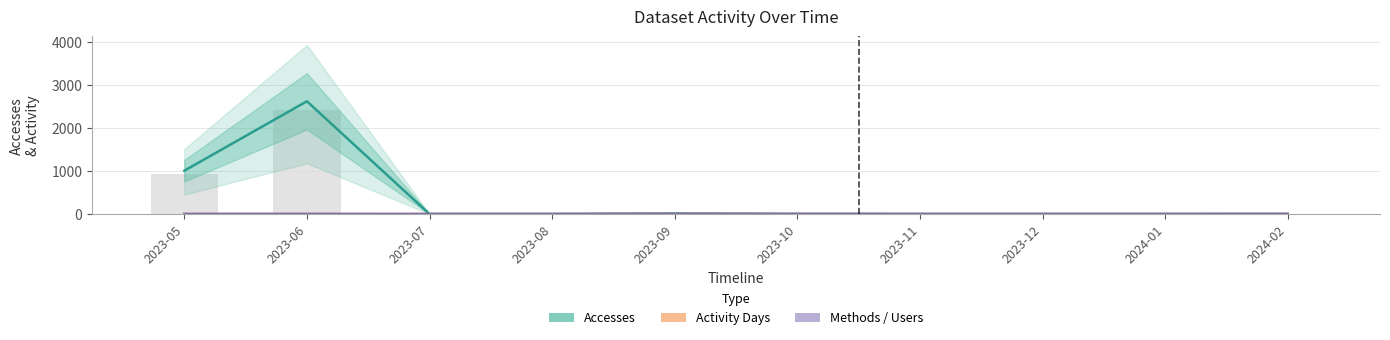

At which category does the chart reach its minimum across all series?

2023-07